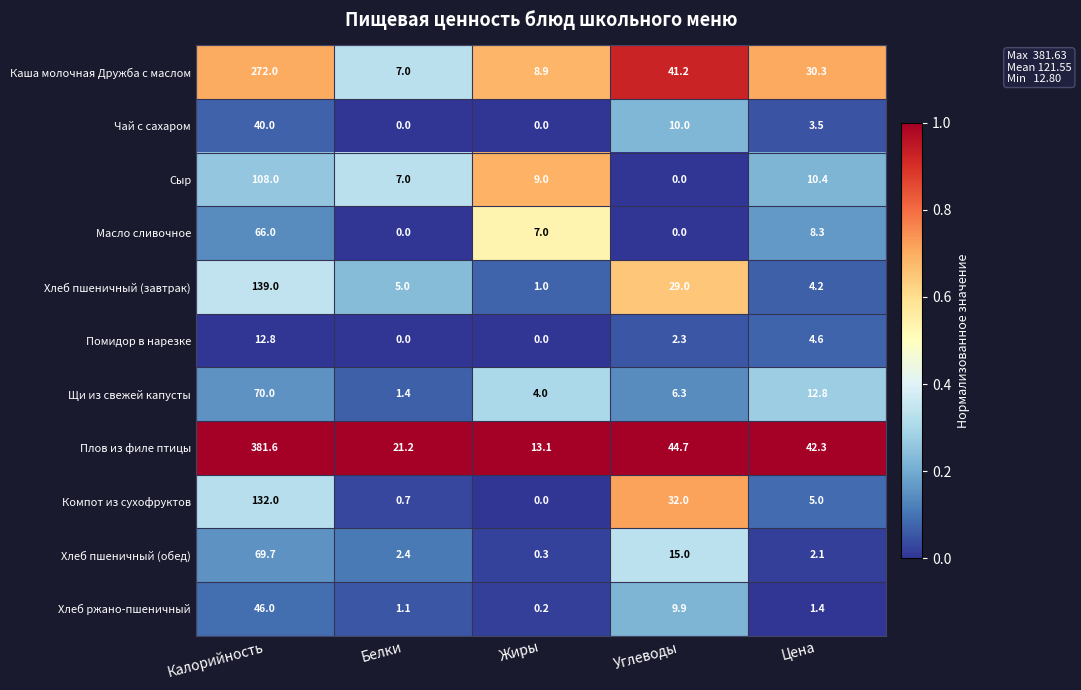

At which label does Каша молочная Дружба с маслом first exceed 30?

Калорийность